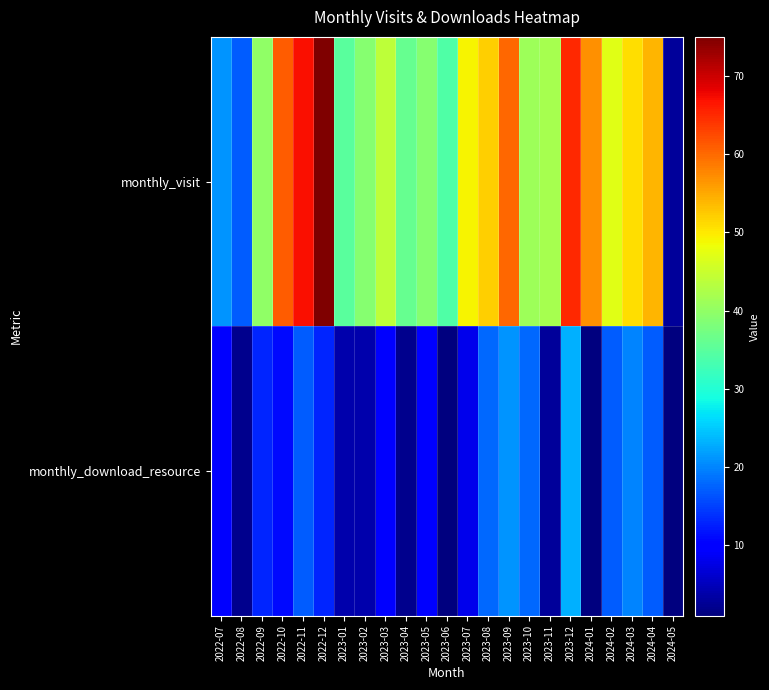

At which category is the sum across all series the highest?

2022-12